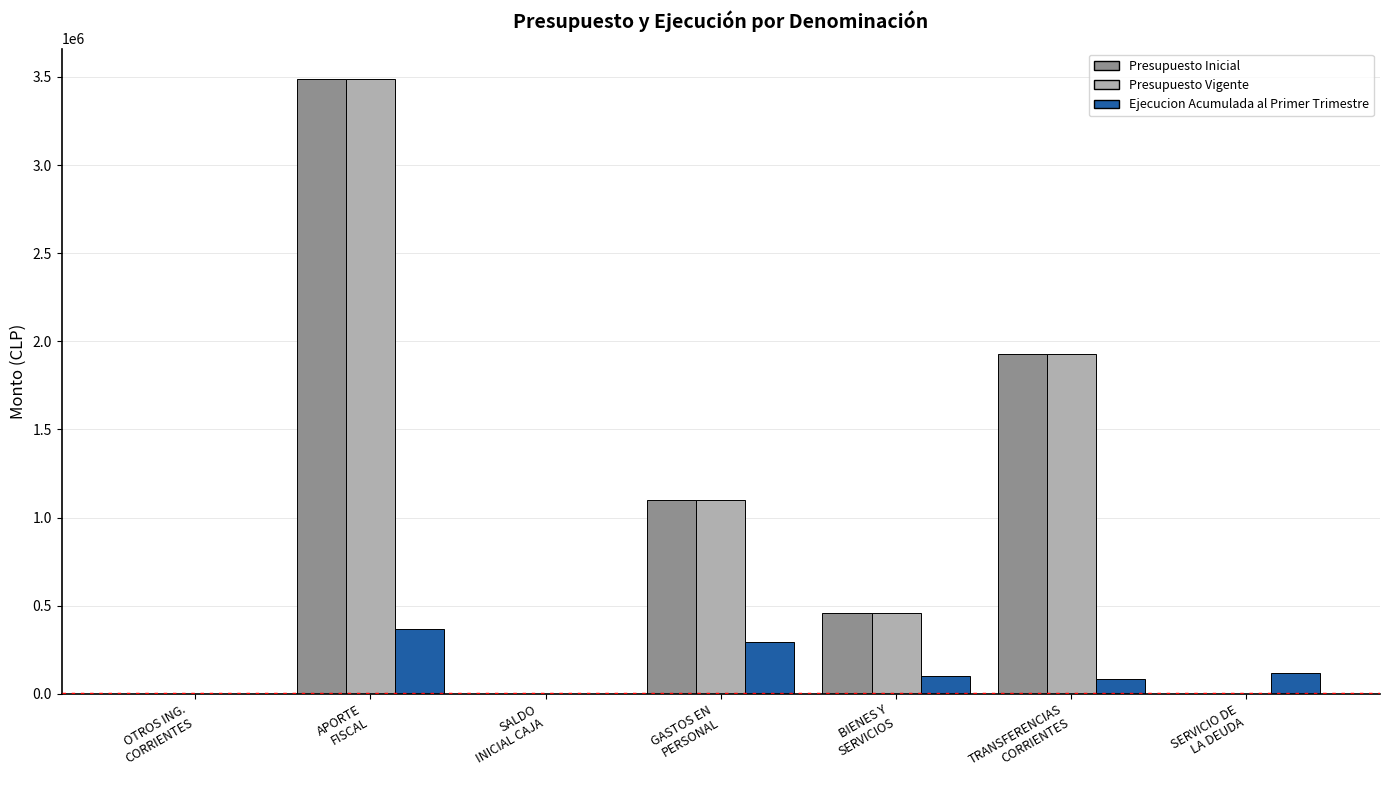

The Presupuesto Inicial series shows 458550 at BIENES Y
SERVICIOS. True or false?

True